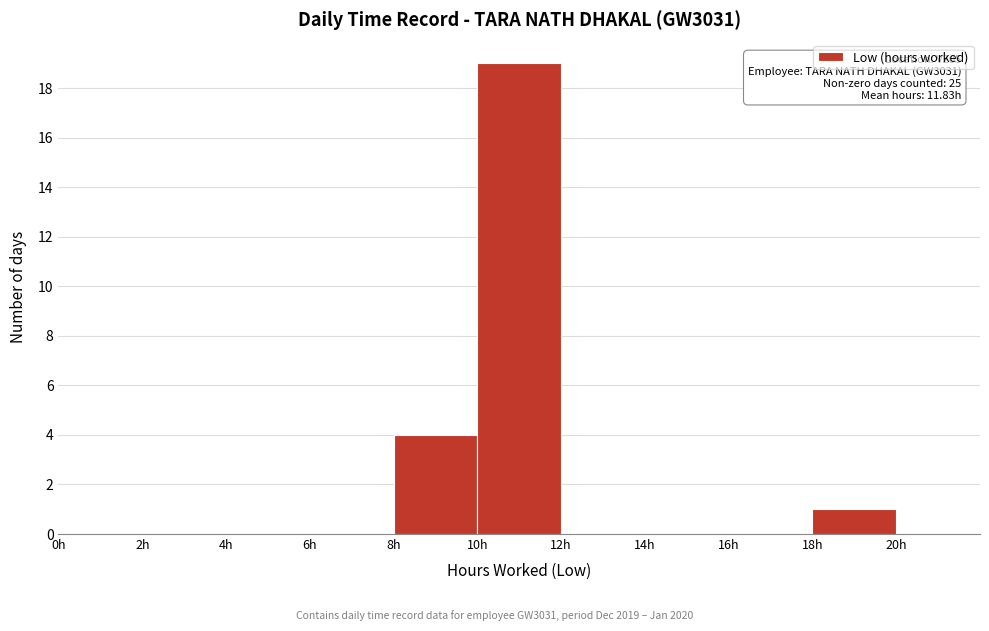

Over which range of the x-axis is the bar tallest?

10 to 12